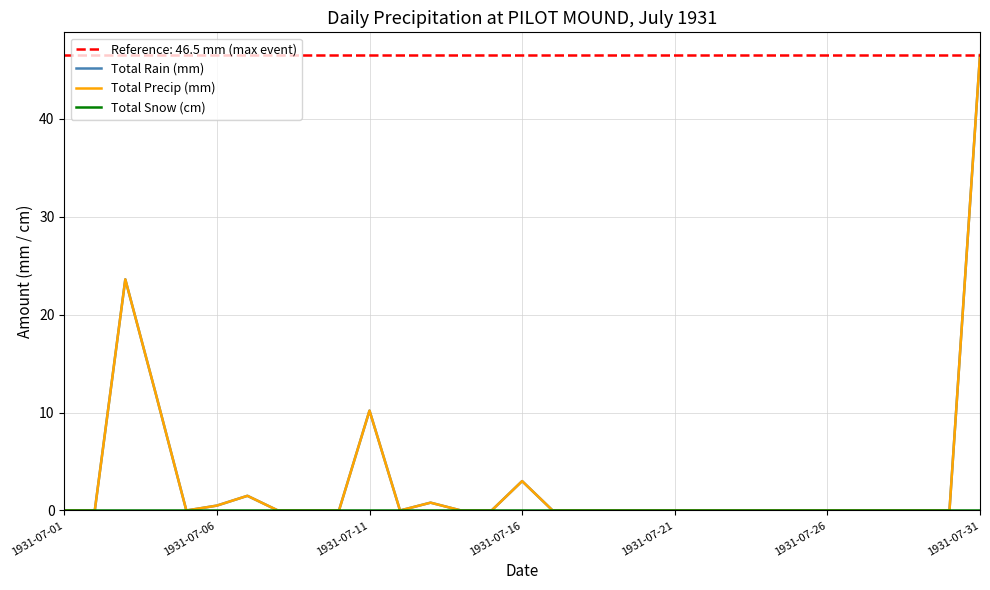

Rank the series by their maximum value, from highest to lowest.

Total Rain (mm), Total Precip (mm), Total Snow (cm)